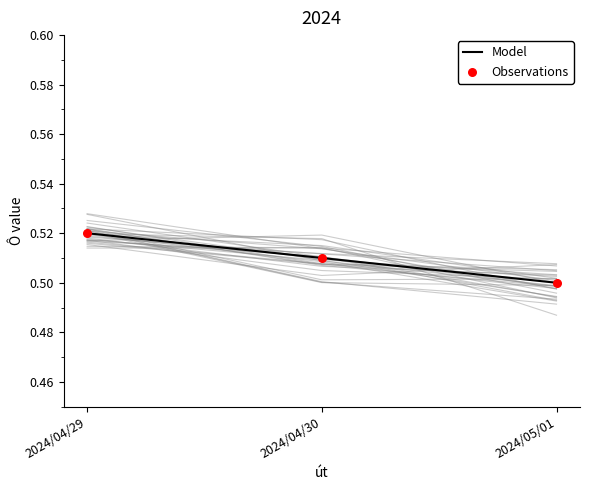

At which category is the sum across all series the highest?

2024/04/29